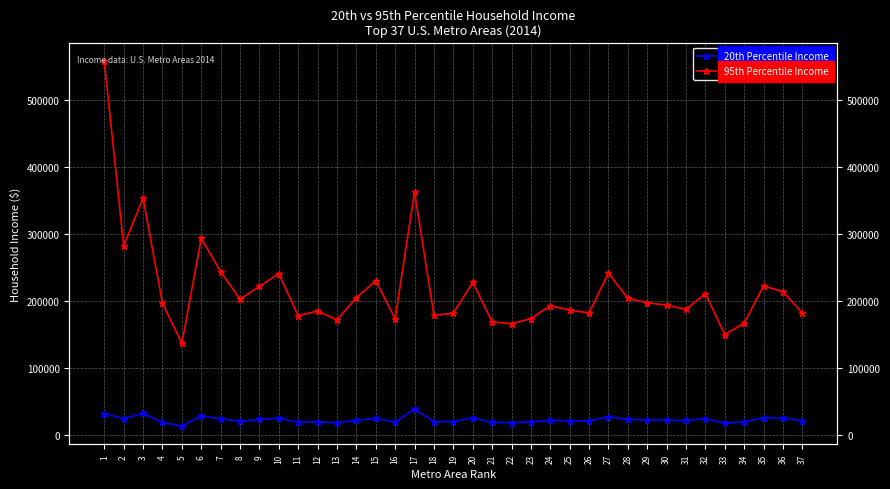

What is the spread (max minus min) of values at 6?

265770